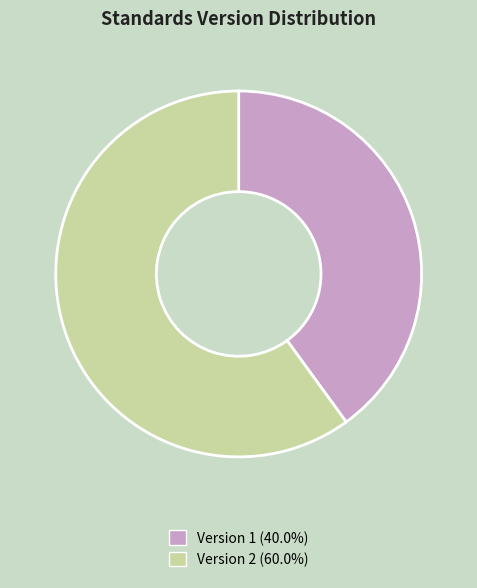

Does Version 1 (40.0%) account for over 50% of the chart?

No